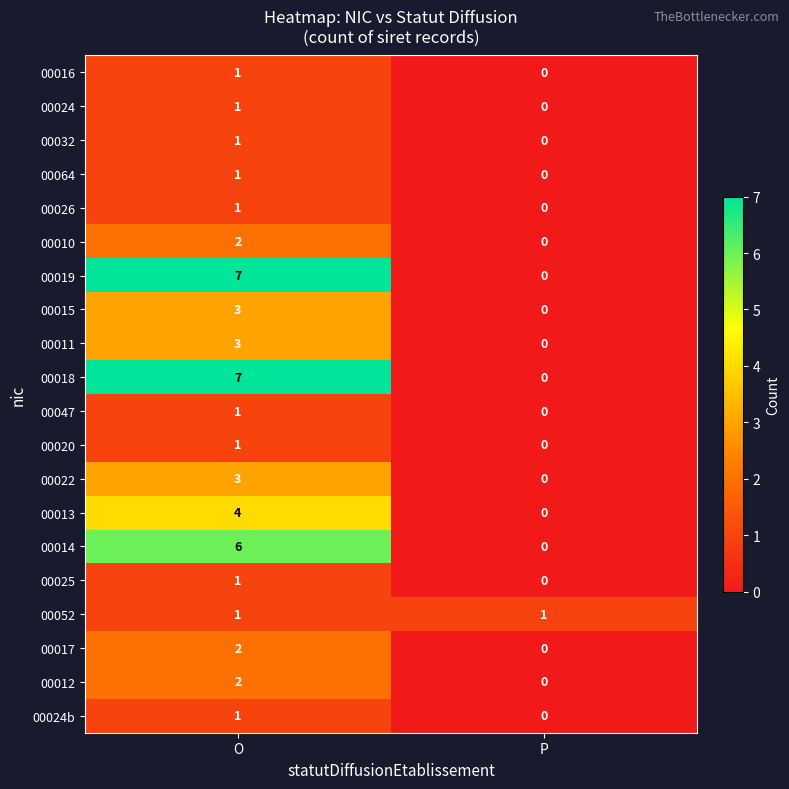

What is the maximum value shown in the chart?

7